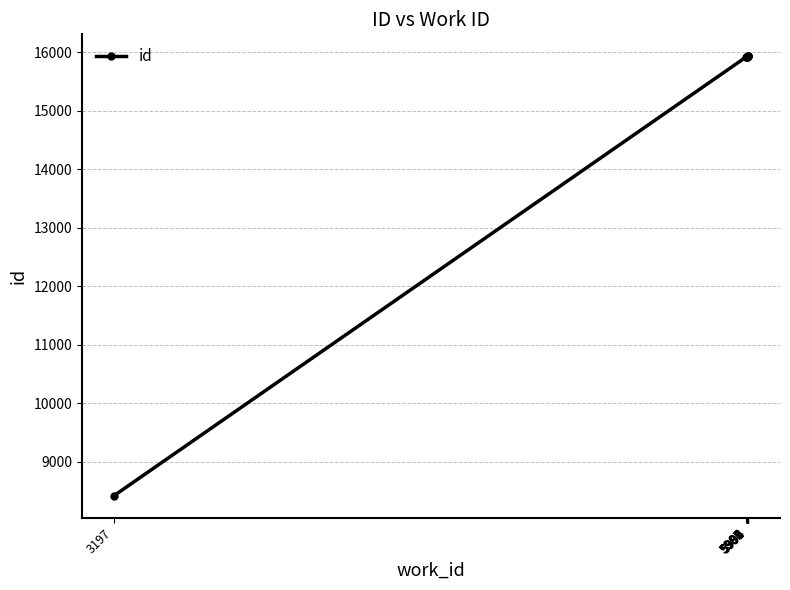

What is the average value?

15175